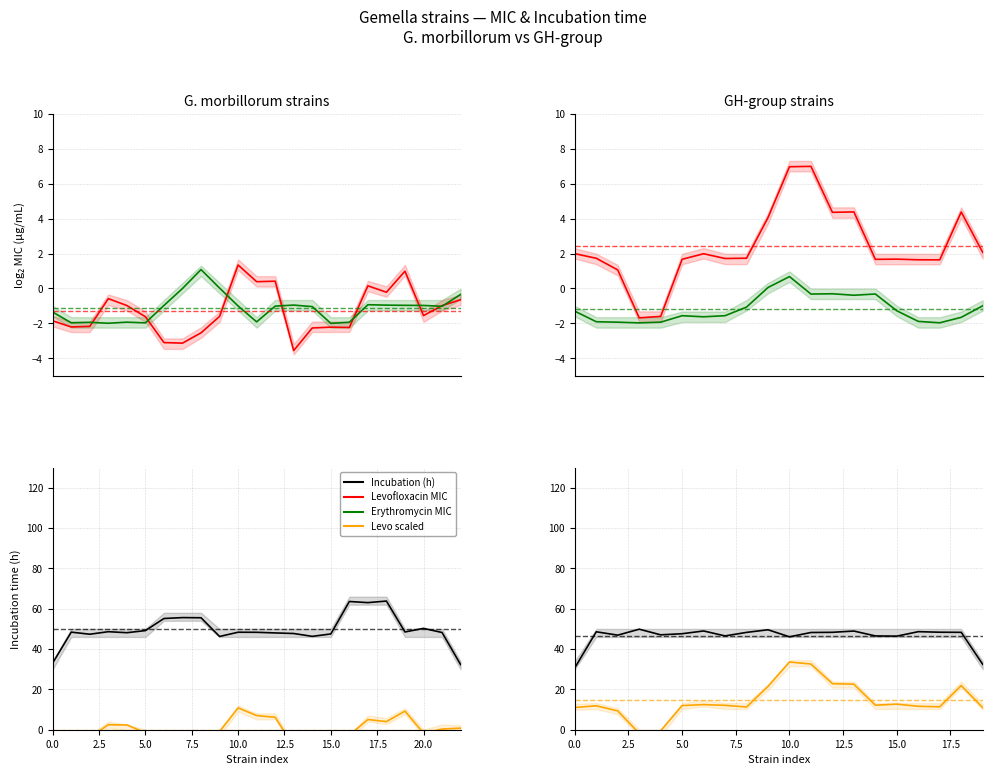

Which series has the largest range (max minus min)?

Levo (scaled)